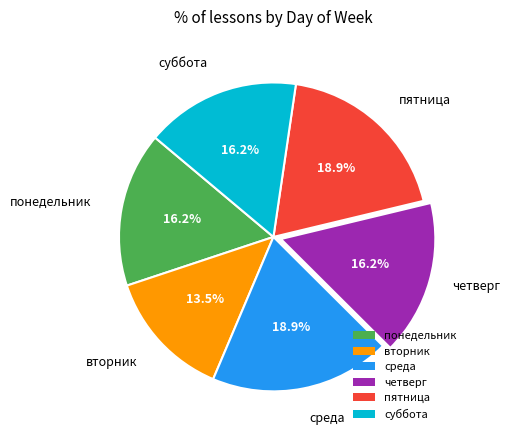

Count the number of slices in the pie.

6